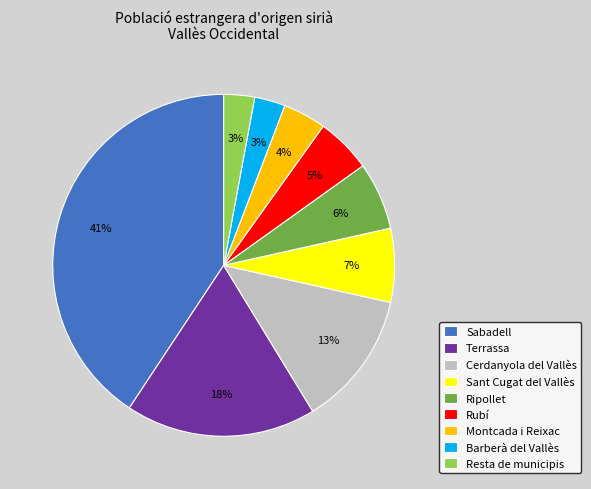

How many slices are in this pie chart?

9